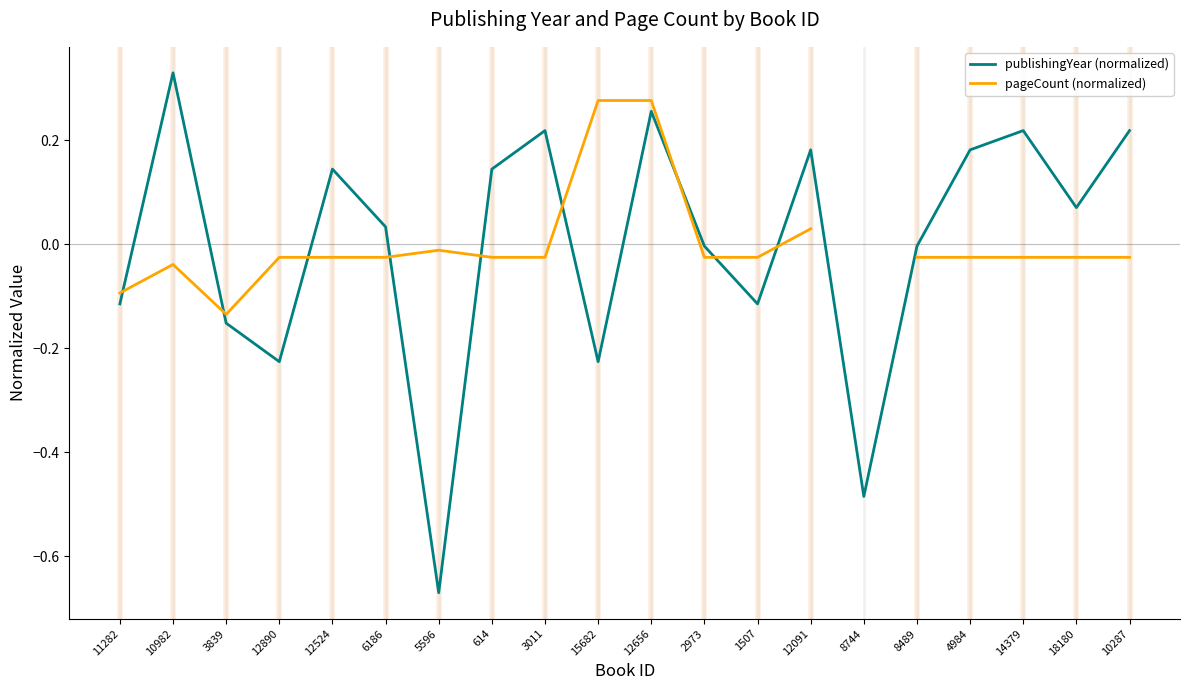

The publishingYear (normalized) series shows -0.8 at 8744. True or false?

False